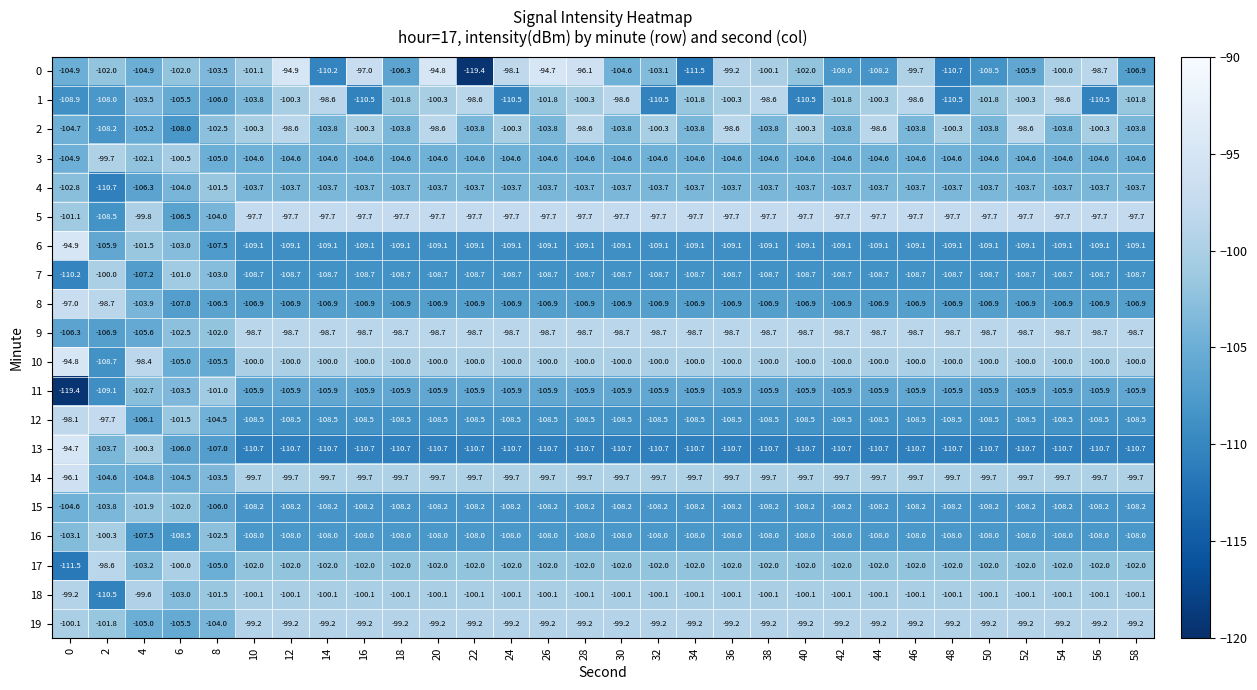

What is the approximate value of 14 at 16?

-99.7